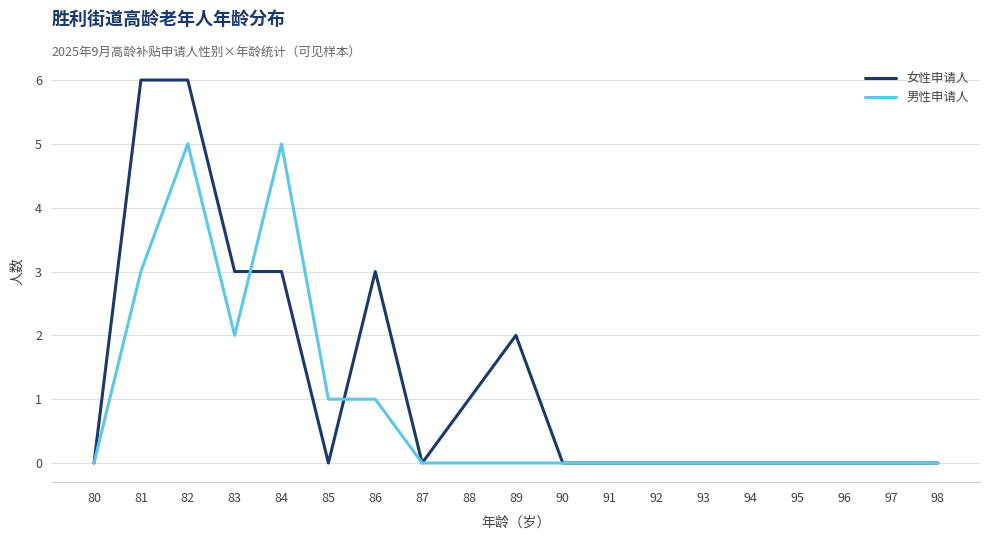

Which series has the largest total across all categories?

女性申请人